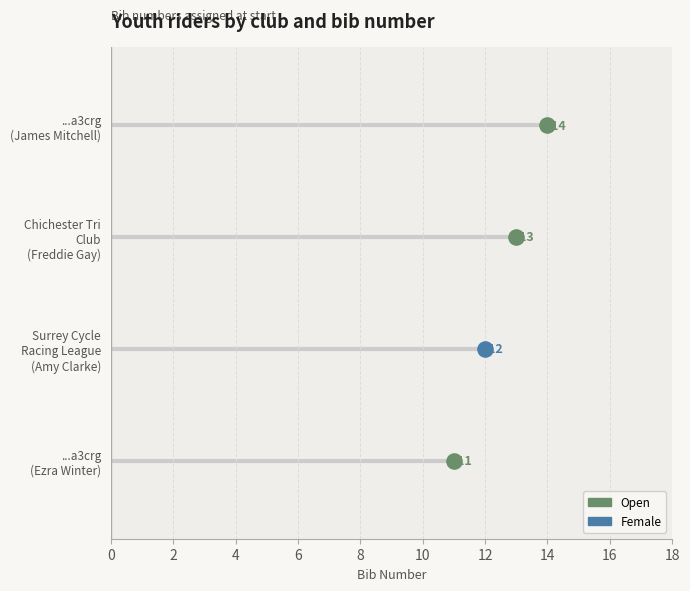

What is the change in value from ...a3crg to Chichester Triathlon Club?

+2